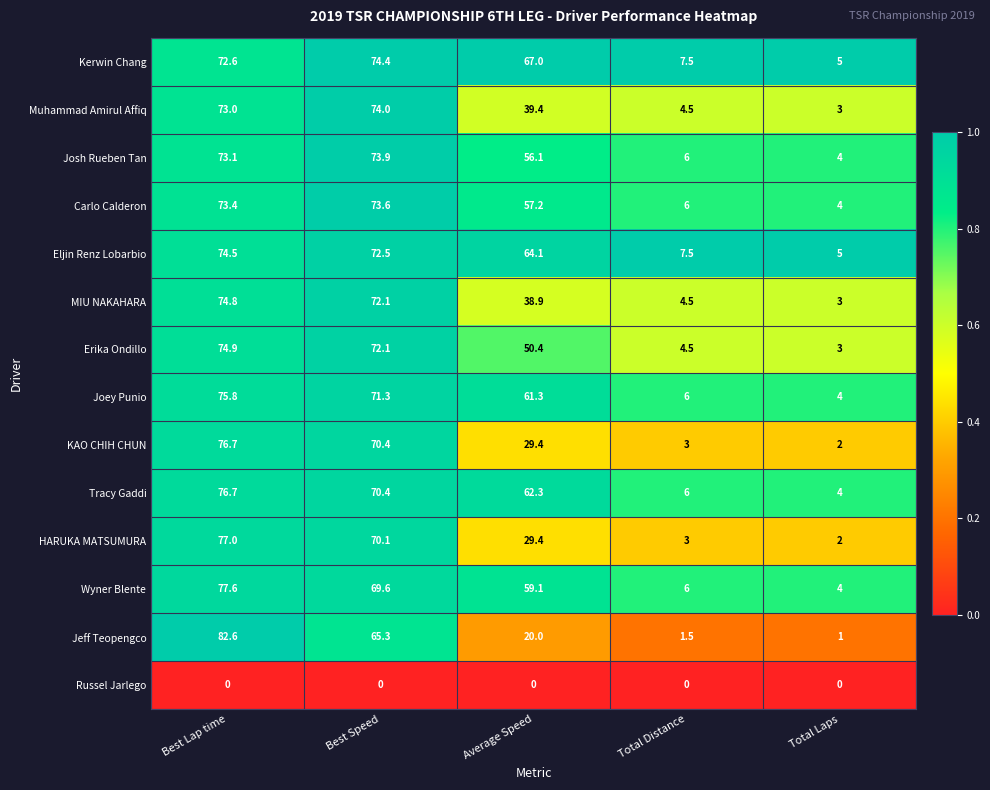

What is the minimum value for Wyner Blente?

4.0